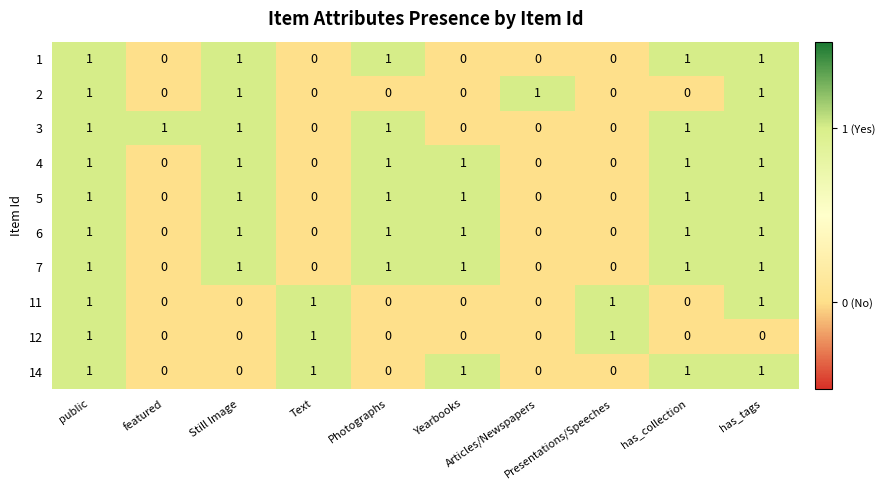

What is the sum of all 6 values?

6